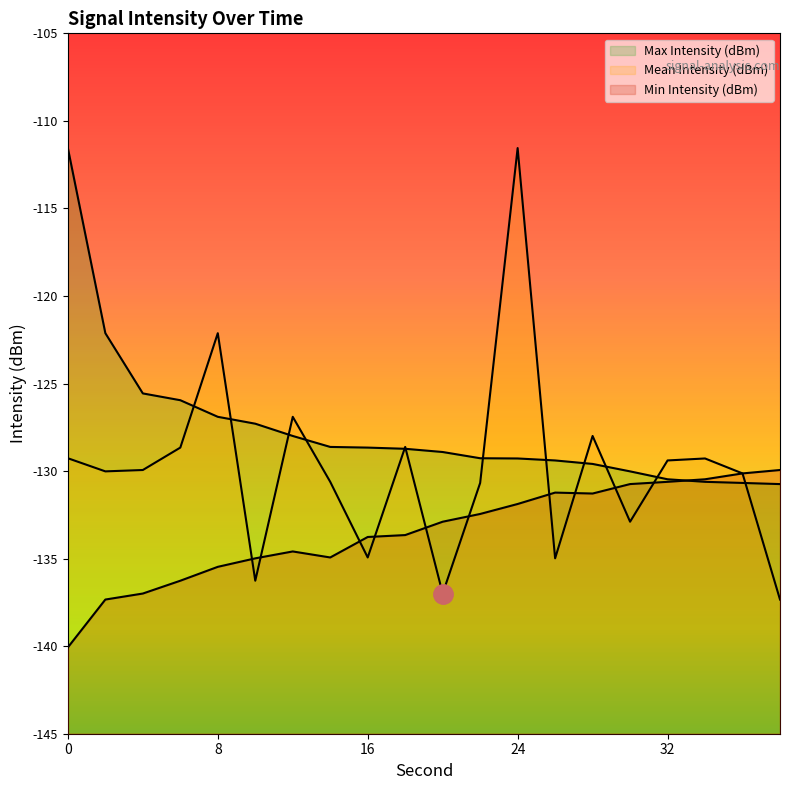

At which label does Min Intensity (dBm) first exceed -132?

24